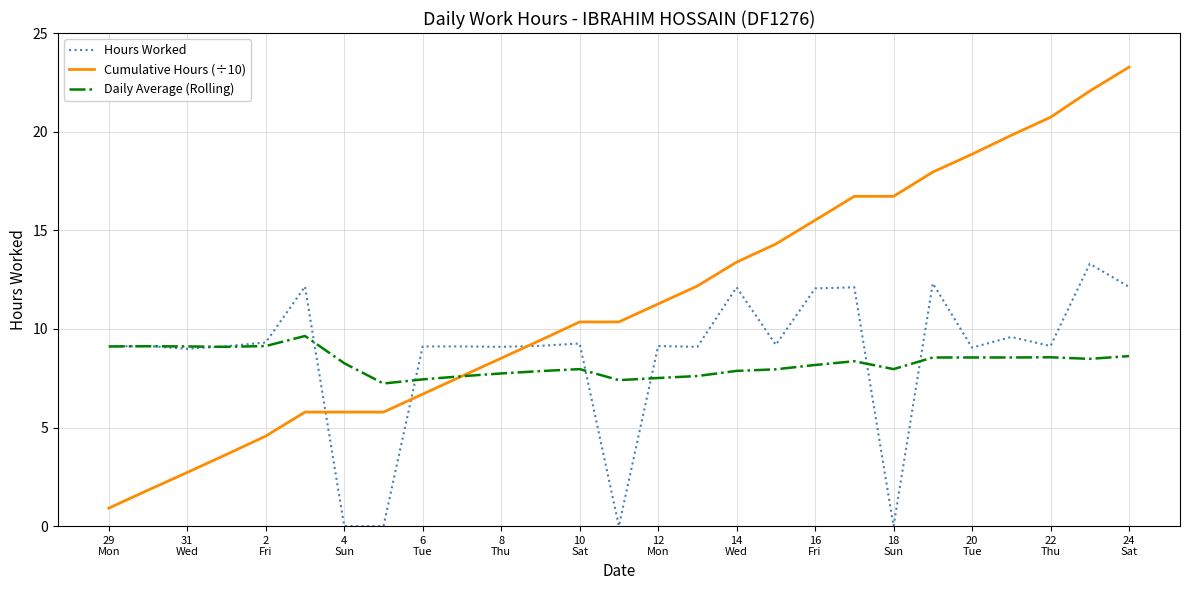

What is the greatest value displayed?

23.3